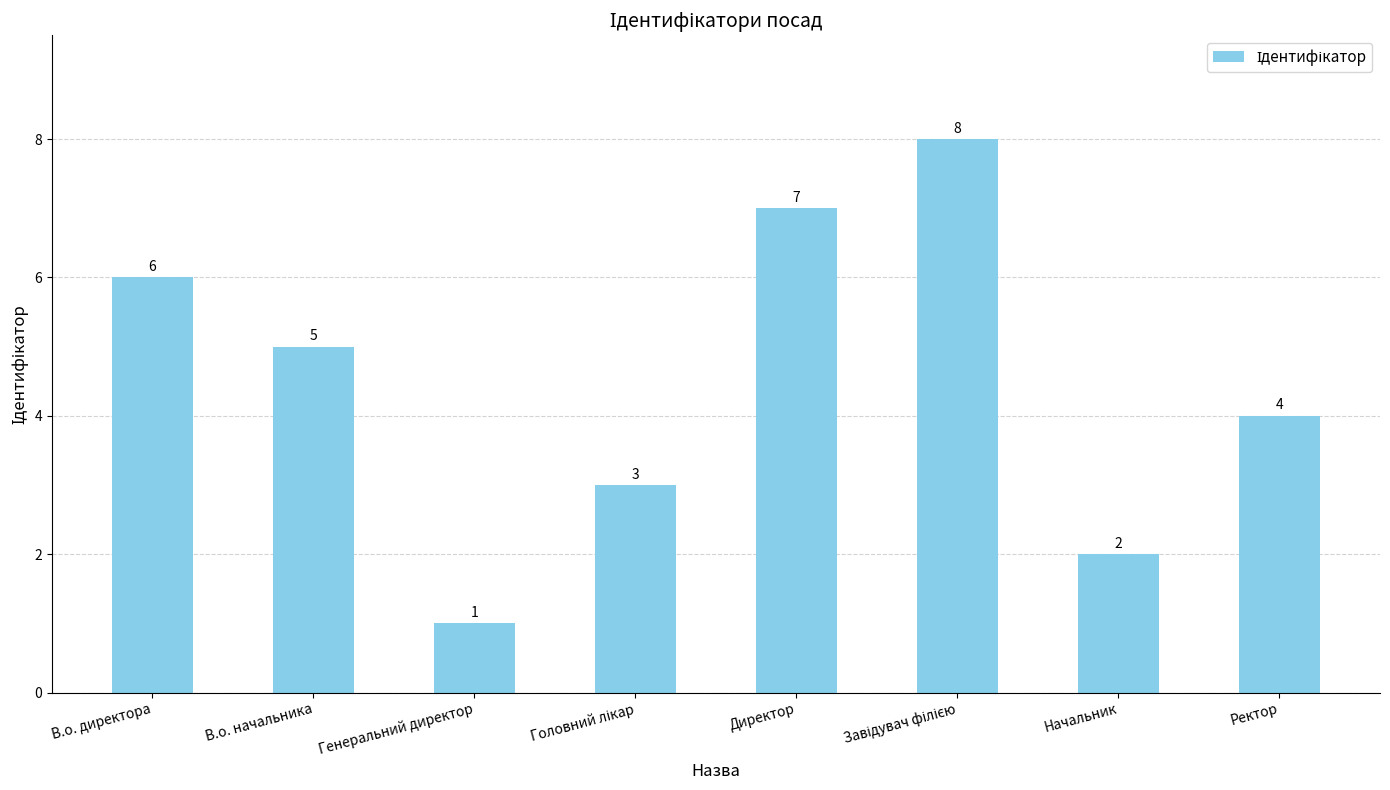

Reading left to right, extract all data points from this chart.

6	5	1	3	7	8	2	4